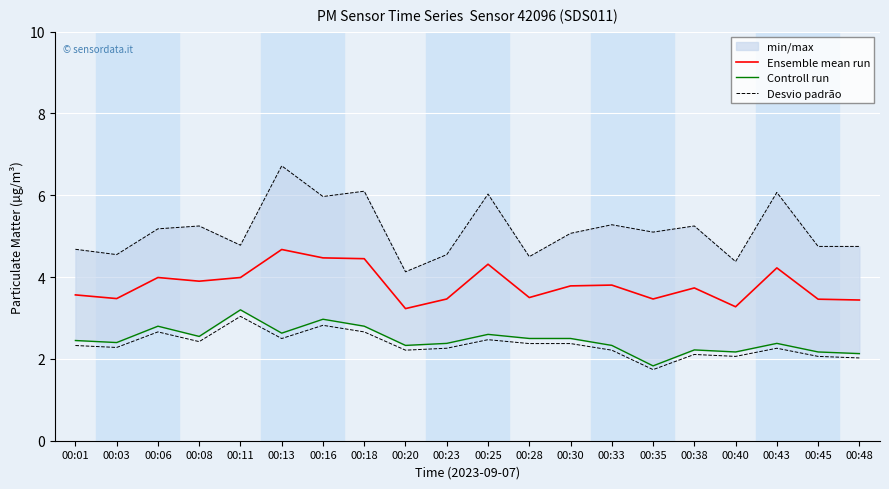

What is the average value of the Ensemble mean run series?

3.8